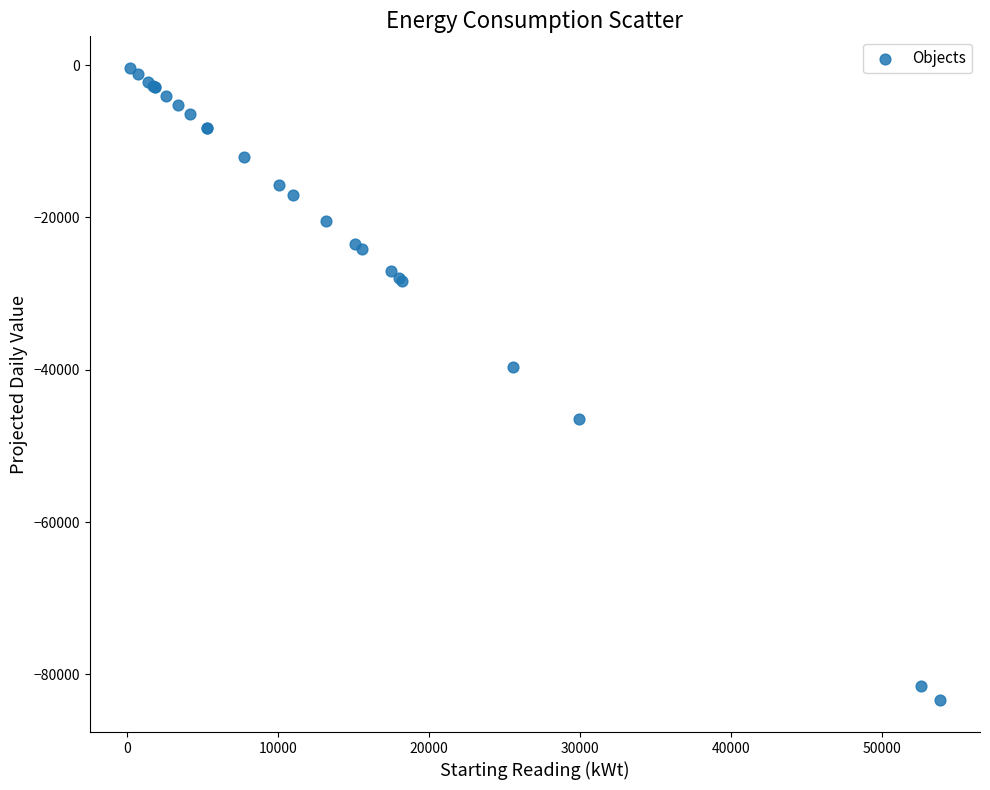

What Y value in the scatter plot is closest to -41886?

-39593.2